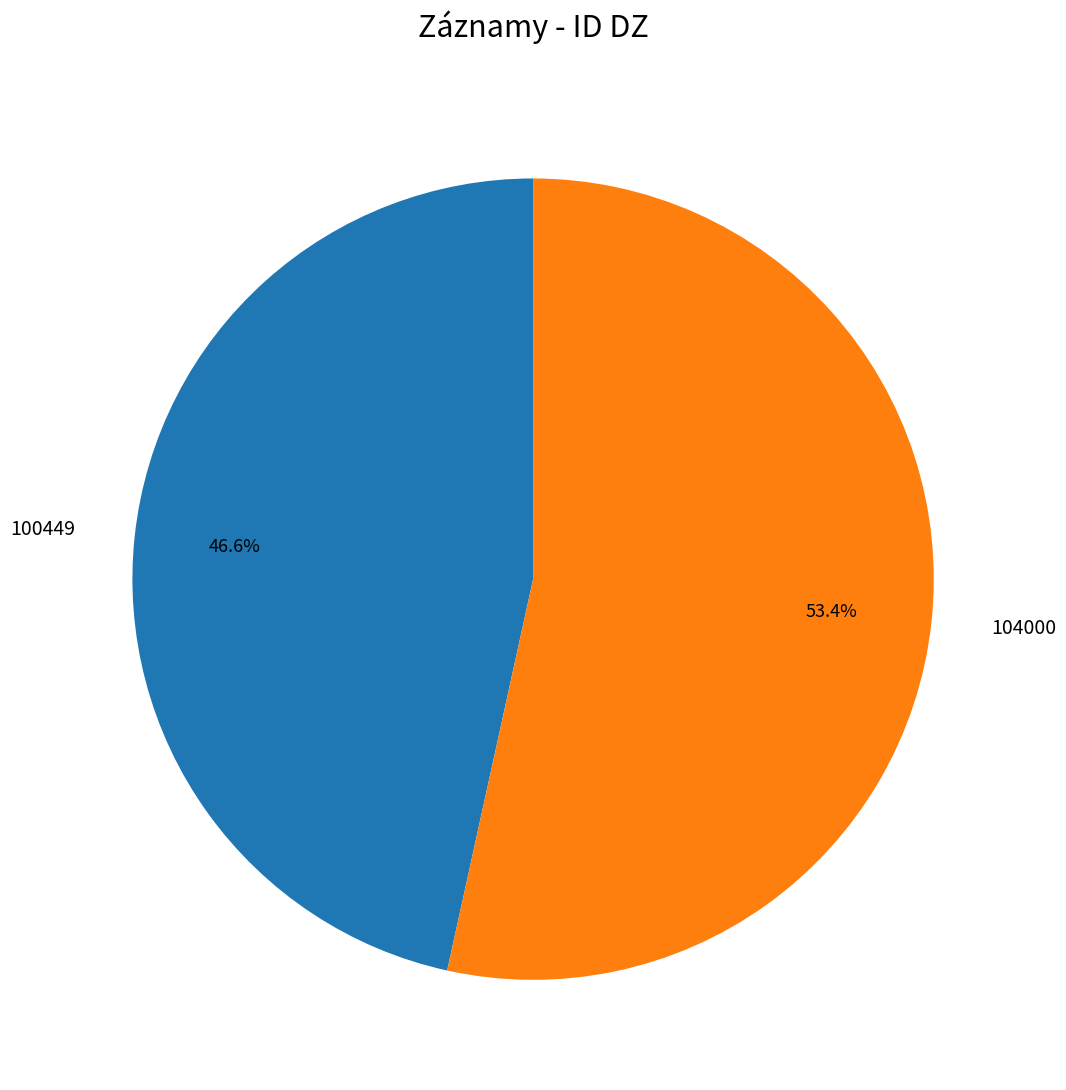

How much of the chart is everything except 100449?

53.4%